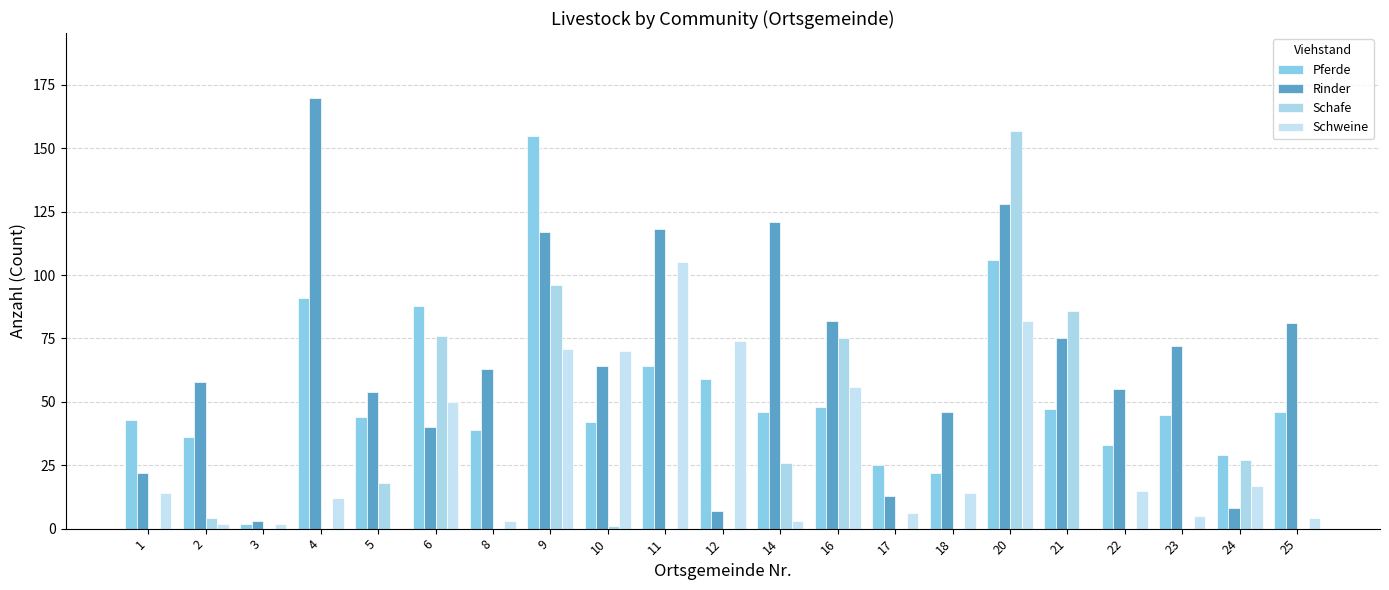

Where does the Rinder series first go above 63?

4